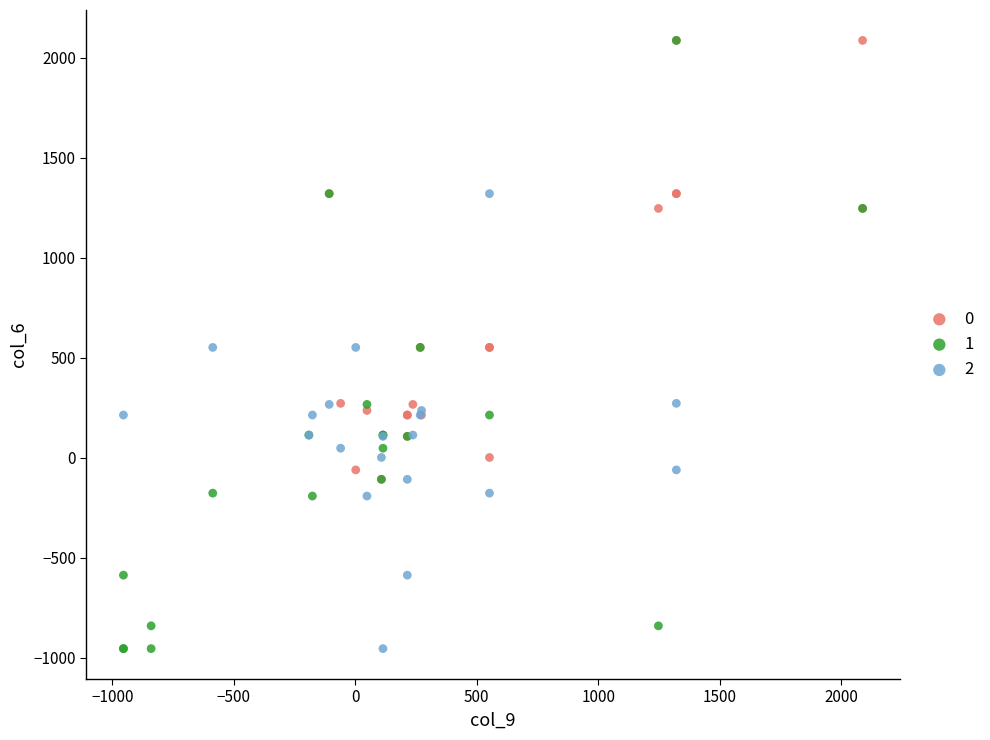

What are all the series names shown in the legend?

0, 1, 2